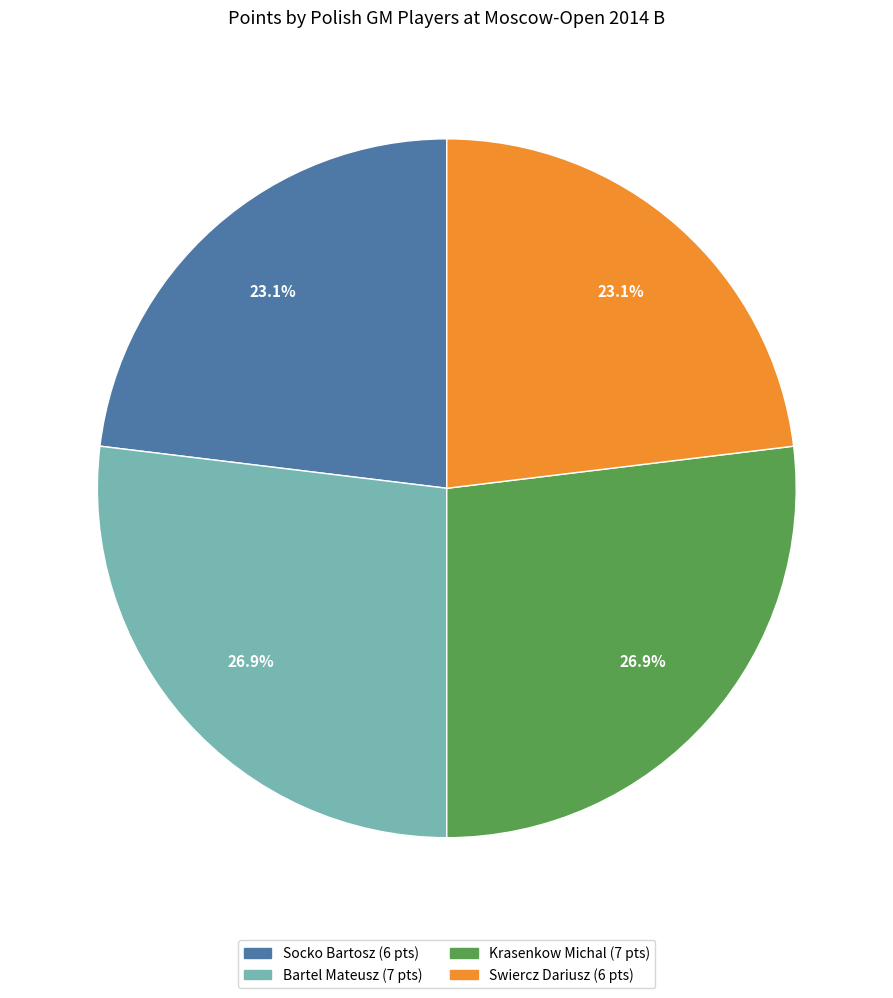

How many segments does this pie chart have?

4